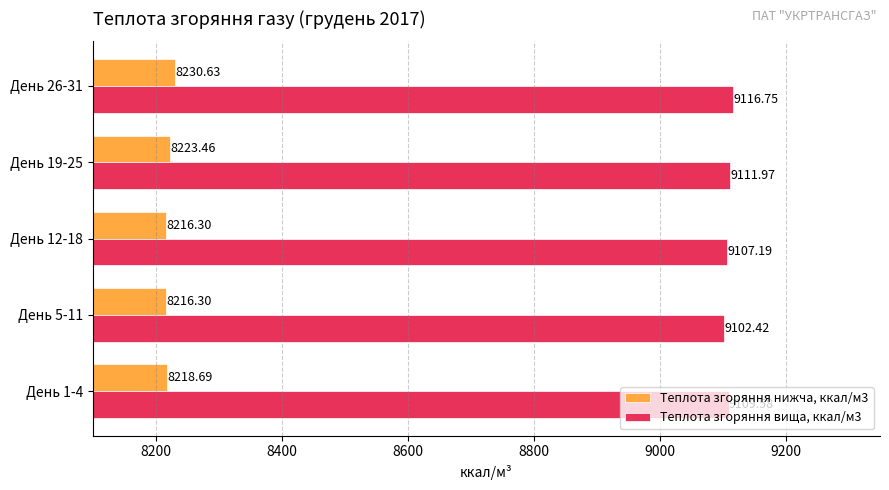

What is the smallest value displayed?

8216.3